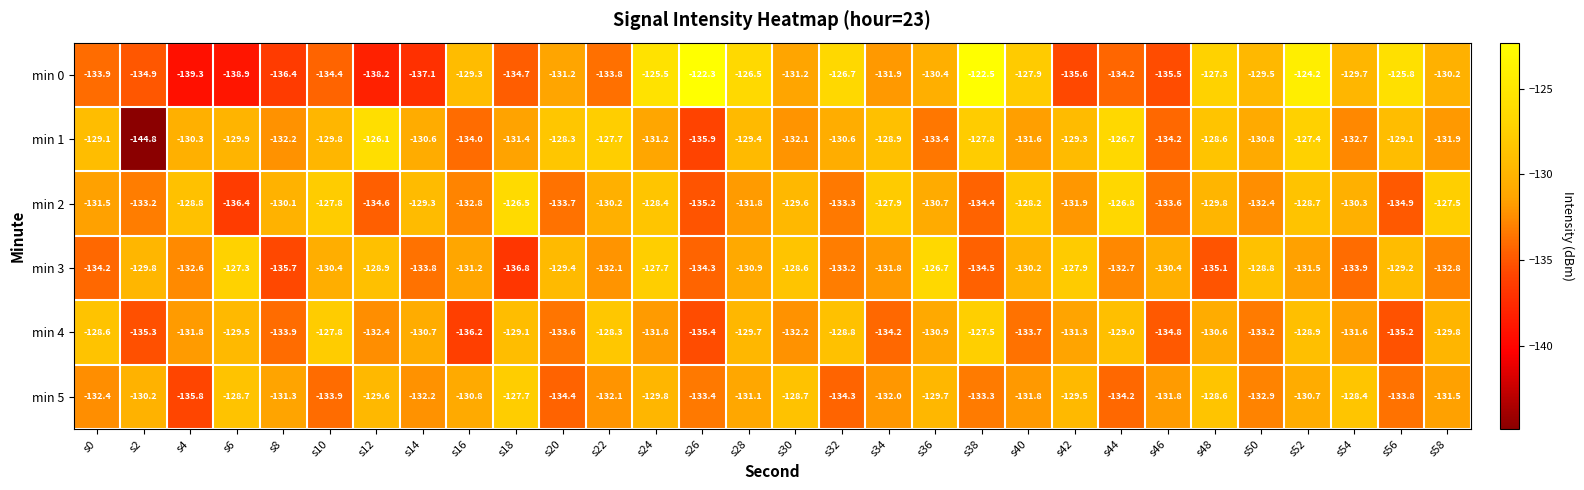

At which label does min 0 first exceed -131?

s16